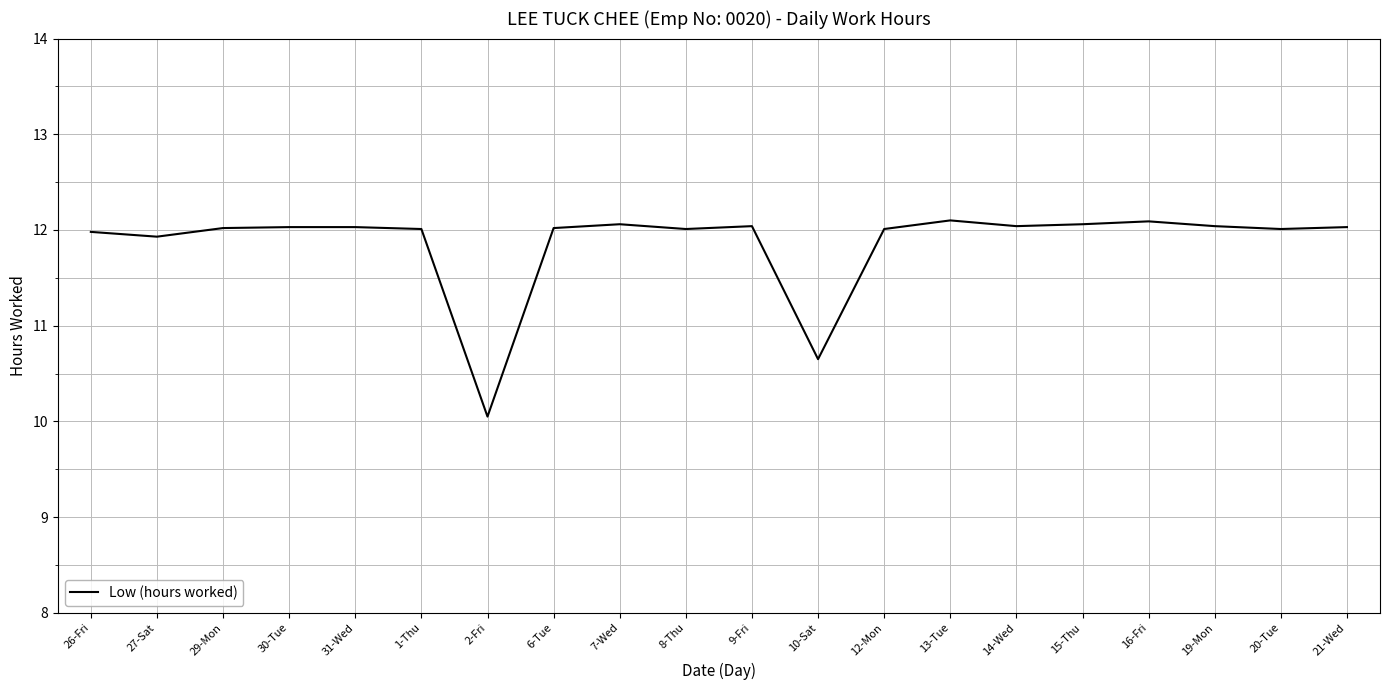

Is it true that the value at 9-Fri is 12.0?

True